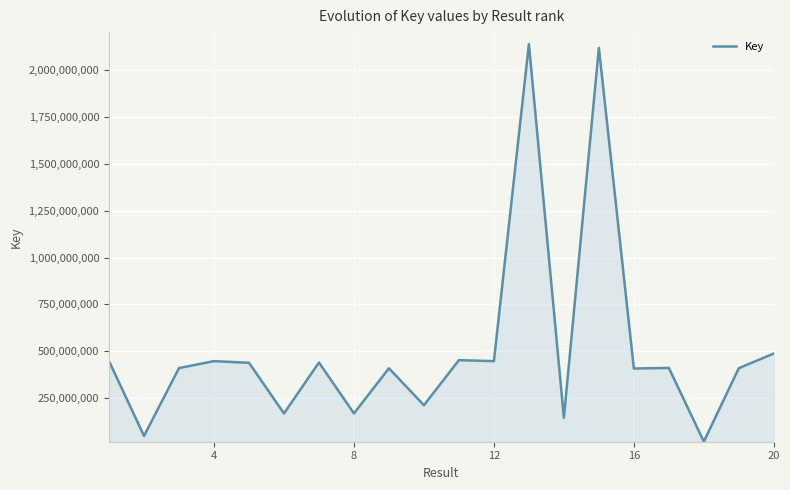

What is the greatest value displayed?

2137697678